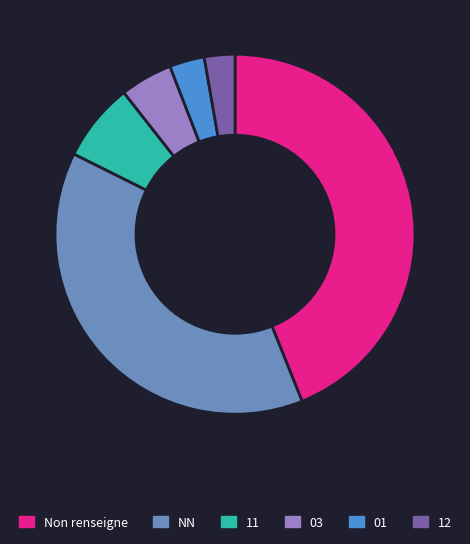

How many slices are in this pie chart?

6